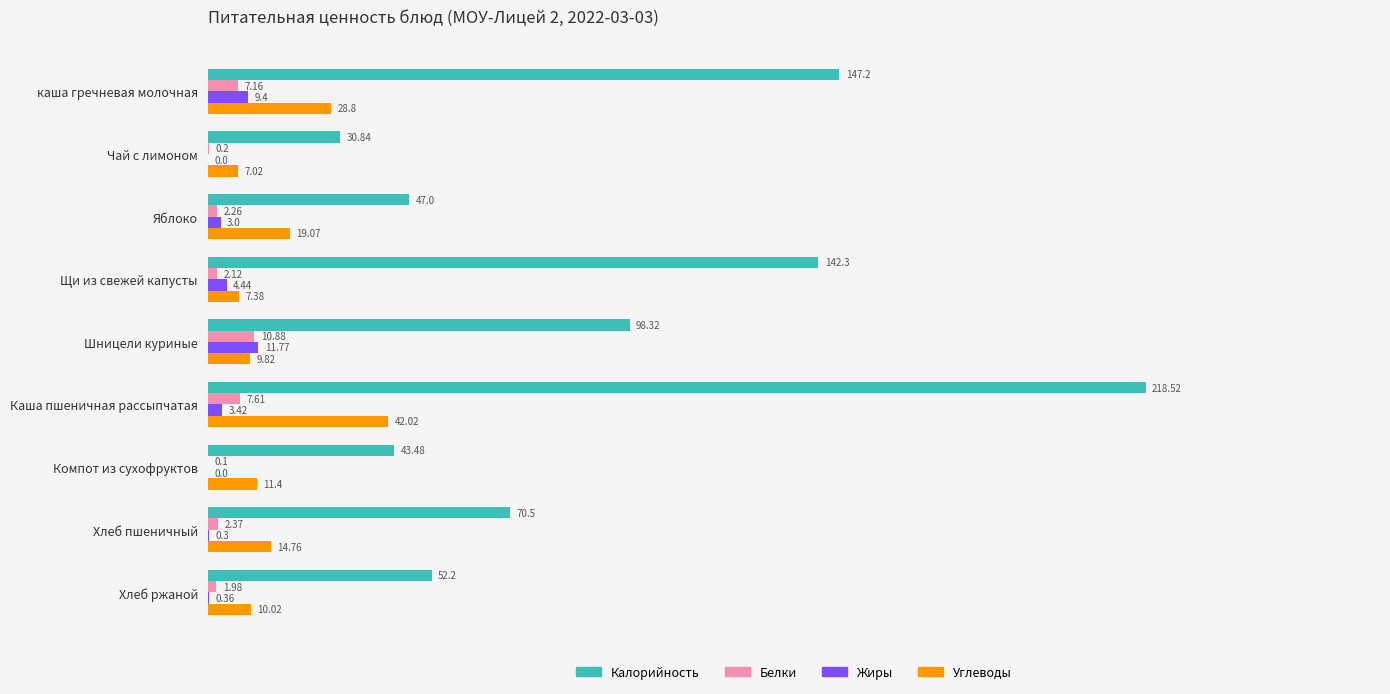

What is the sum of all Жиры values?

32.7